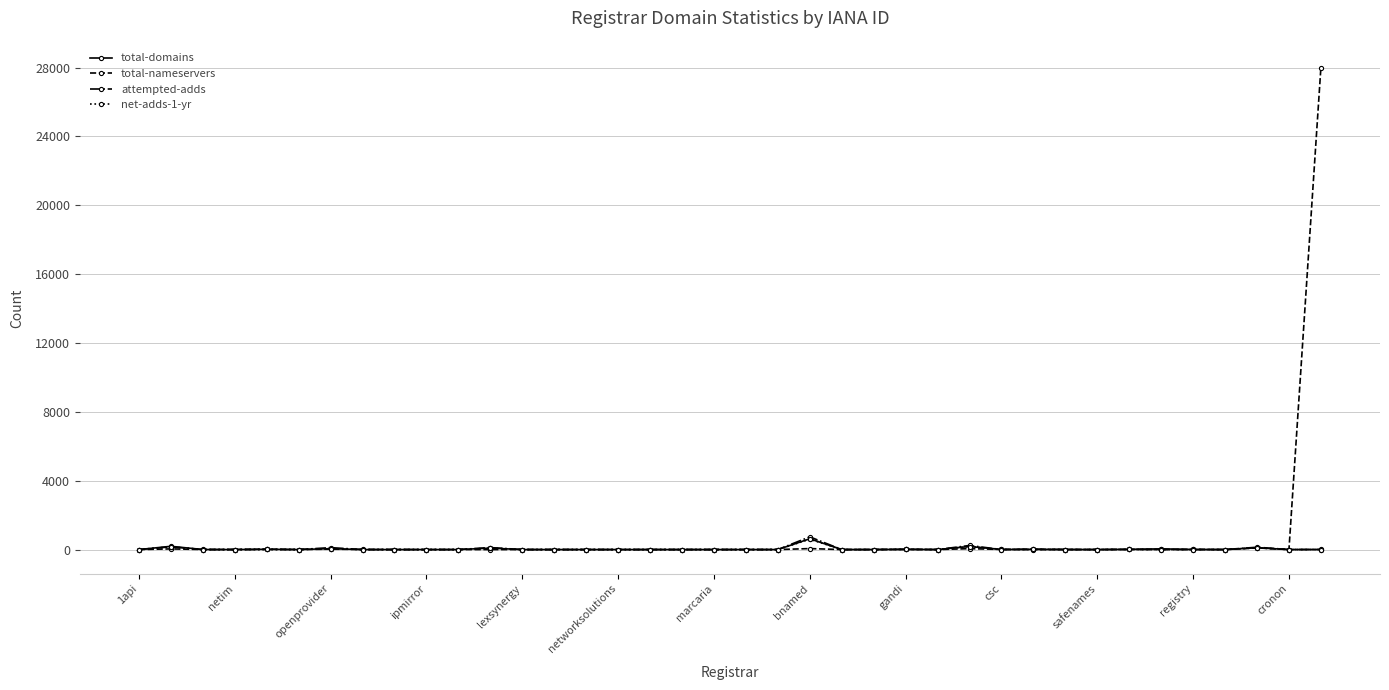

What is the difference between the maximum and second lowest values in the attempted-adds series?

739